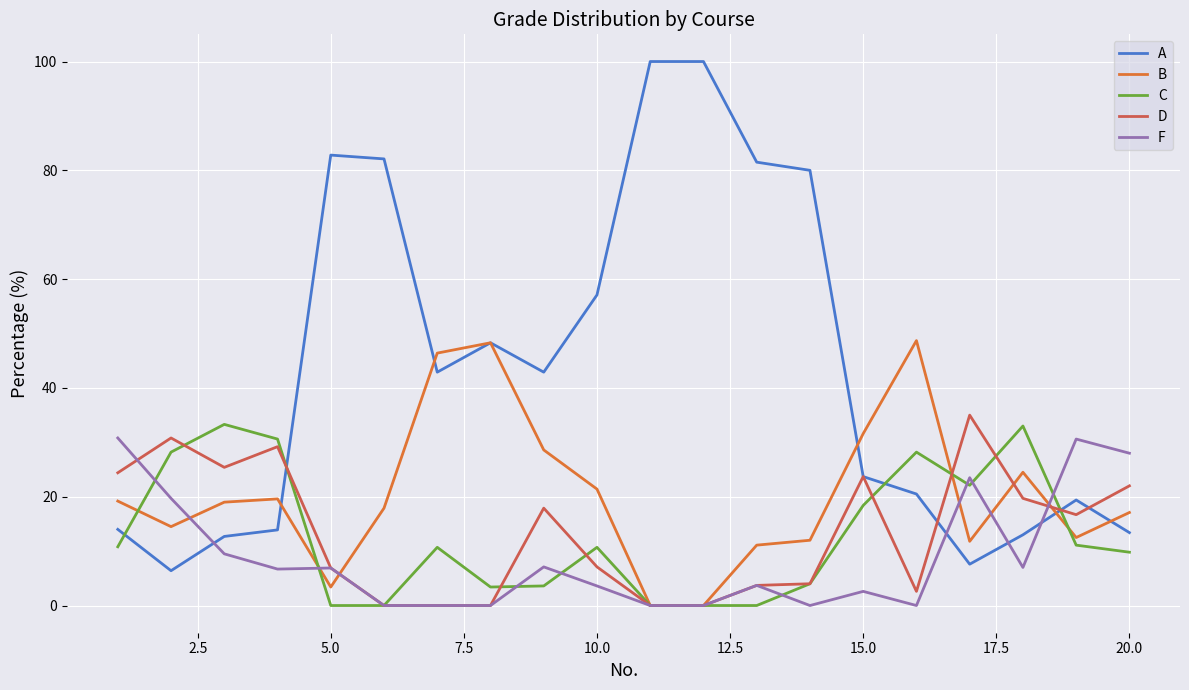

Which series has the widest spread of values?

A